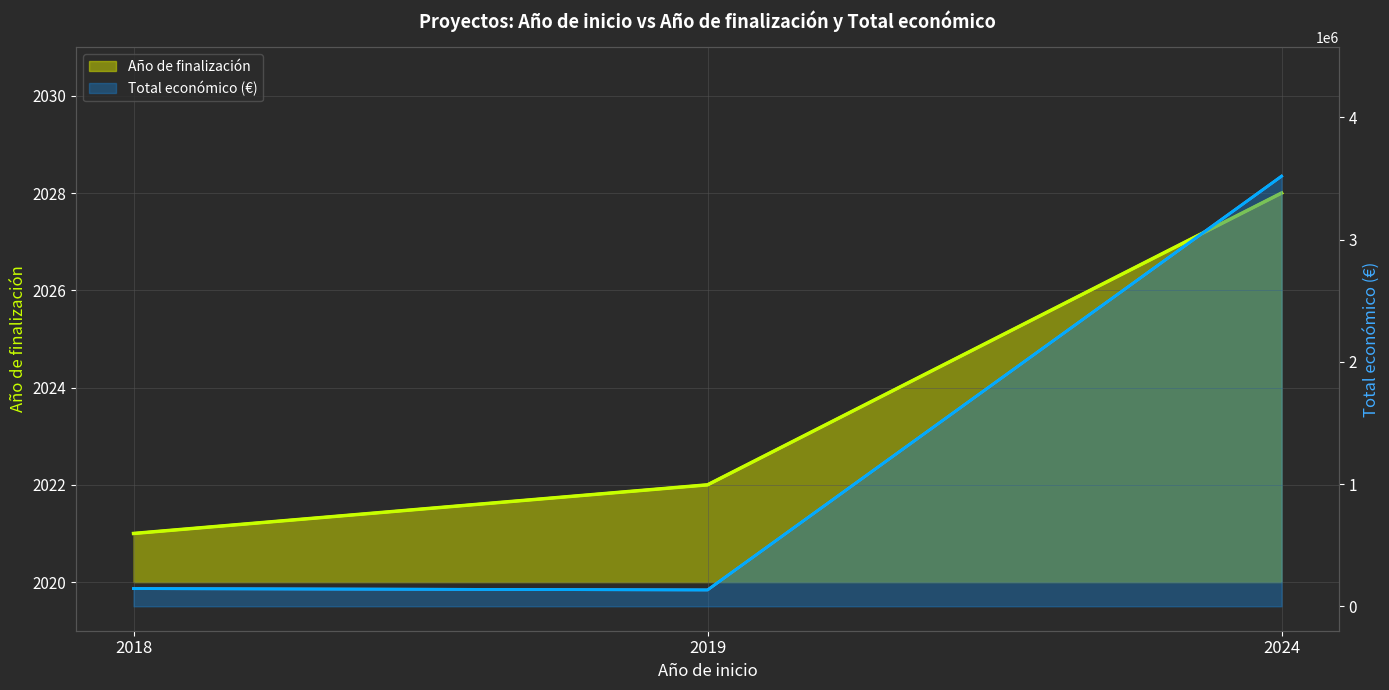

The value of Año de finalización at 2019 is 3025. True or false?

False